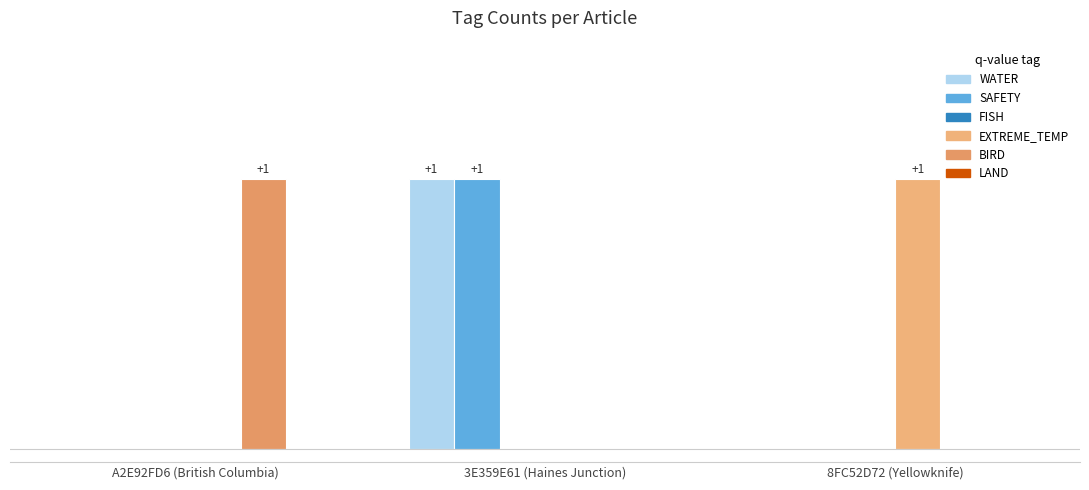

Are the bars horizontal?

No